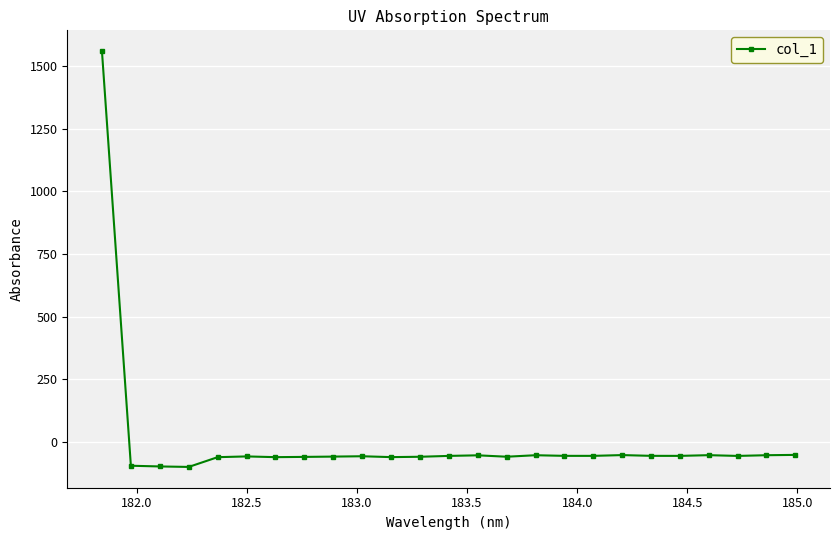

What is the difference between the maximum and minimum values?

1658.8